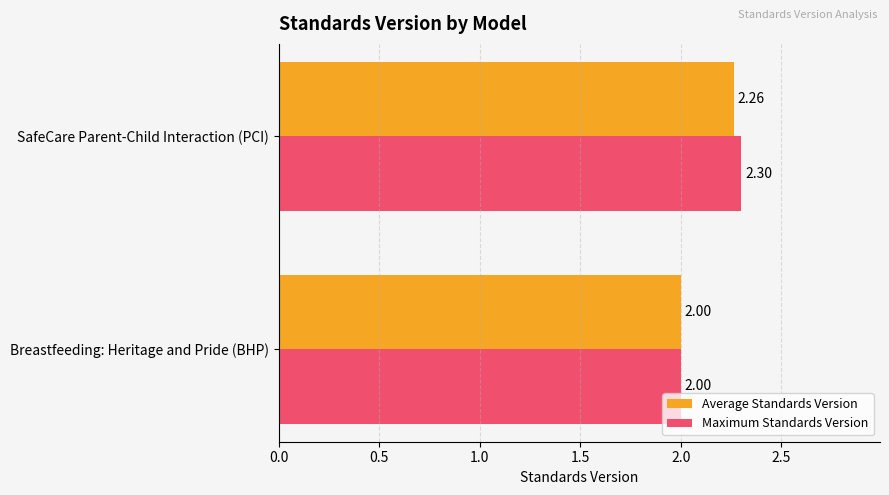

Which series has the largest total across all categories?

Maximum Standards Version